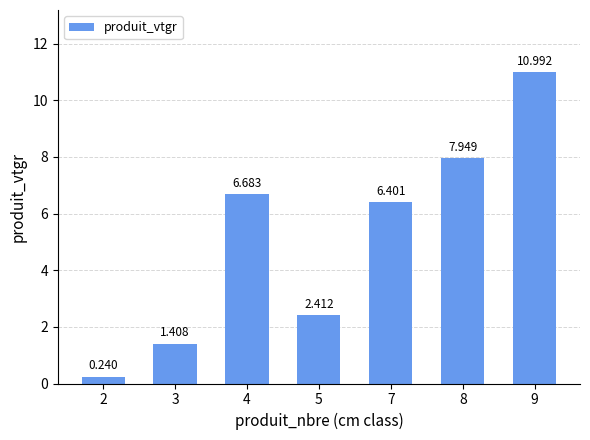

Read the value at 5.

2.4